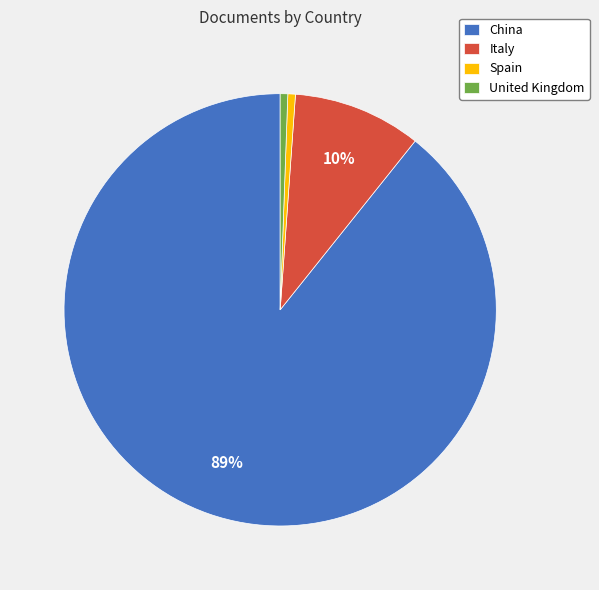

Between Italy and China, which is larger?

China